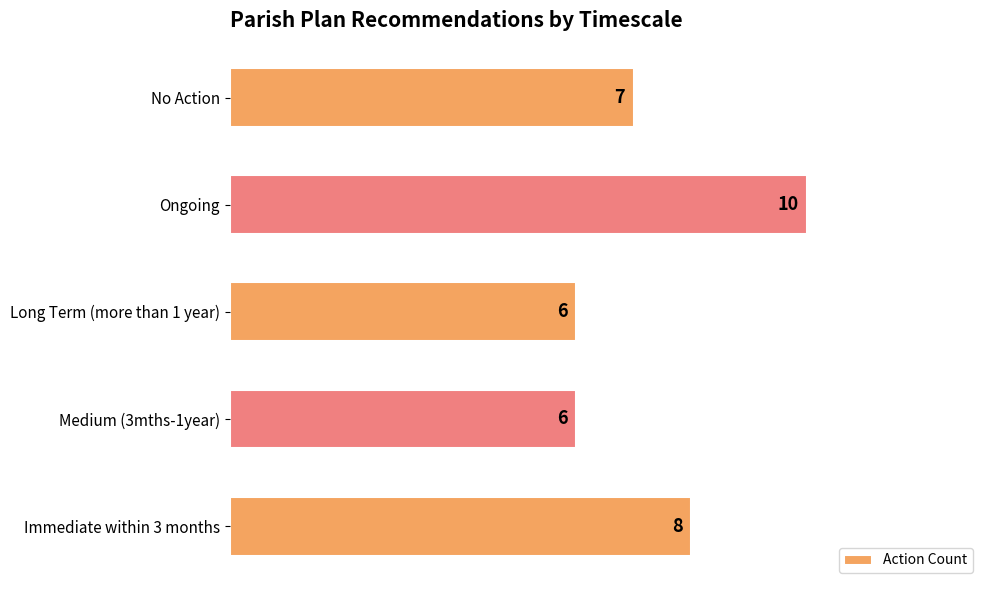

Count the number of categories in the chart.

5